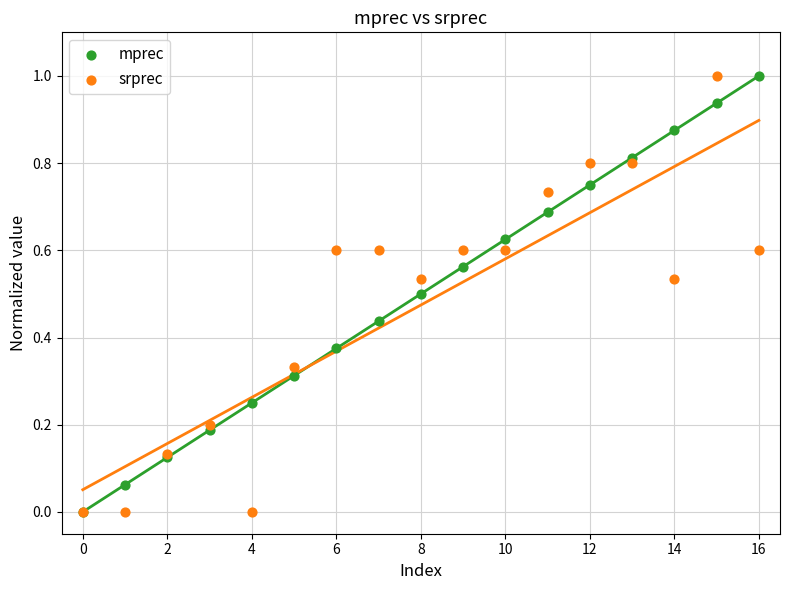

What are all the series names shown in the legend?

mprec, srprec